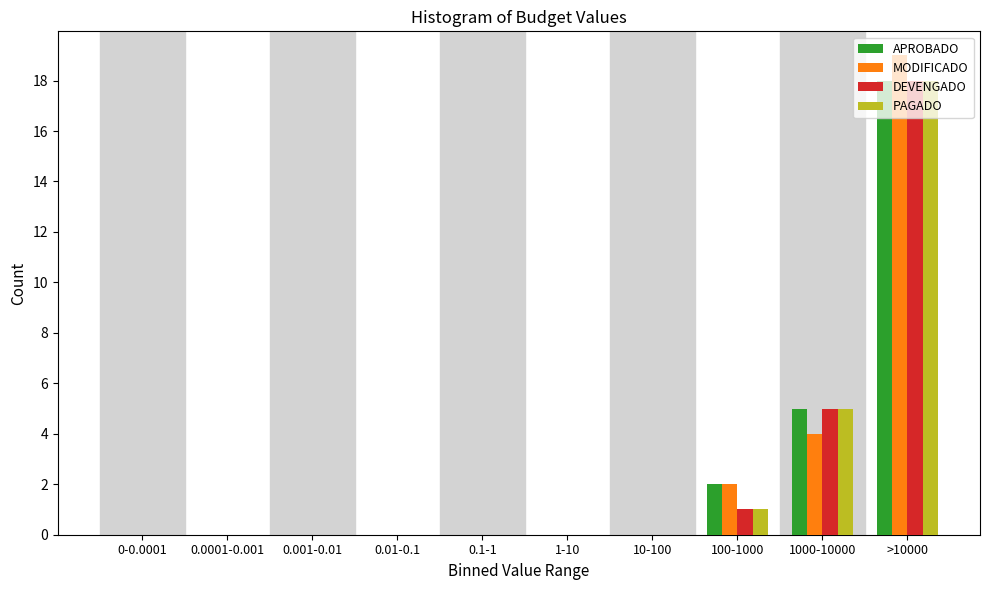

What is the sum of all DEVENGADO values?

24